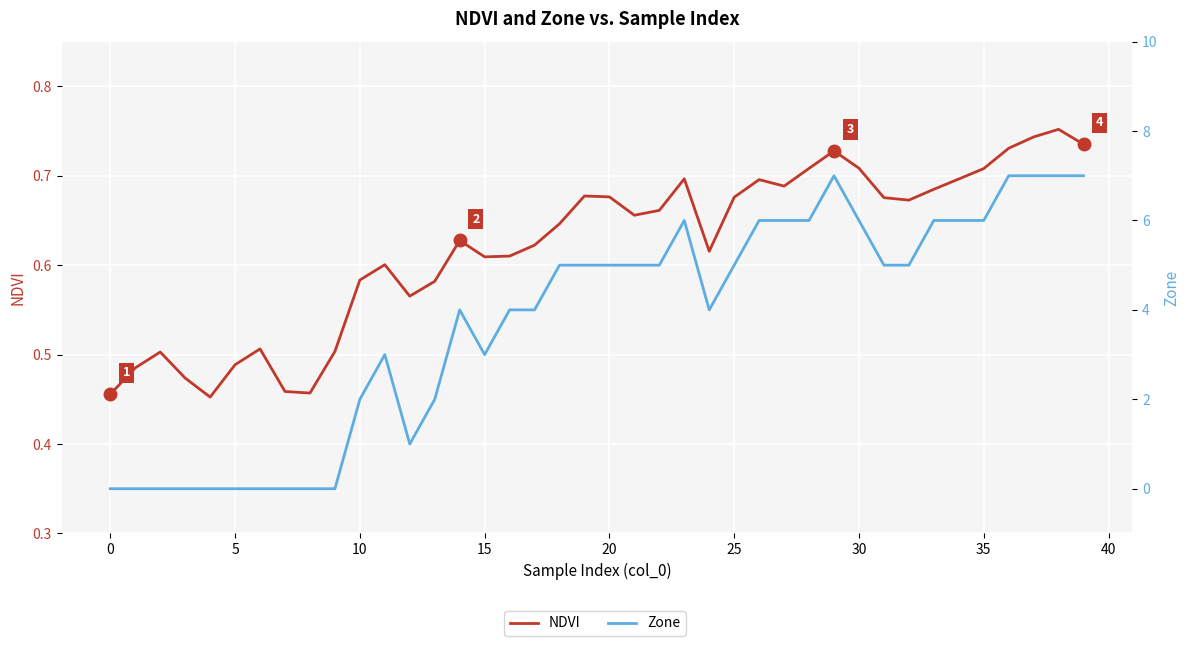

The value of Zone at 36 is 1.5. True or false?

False